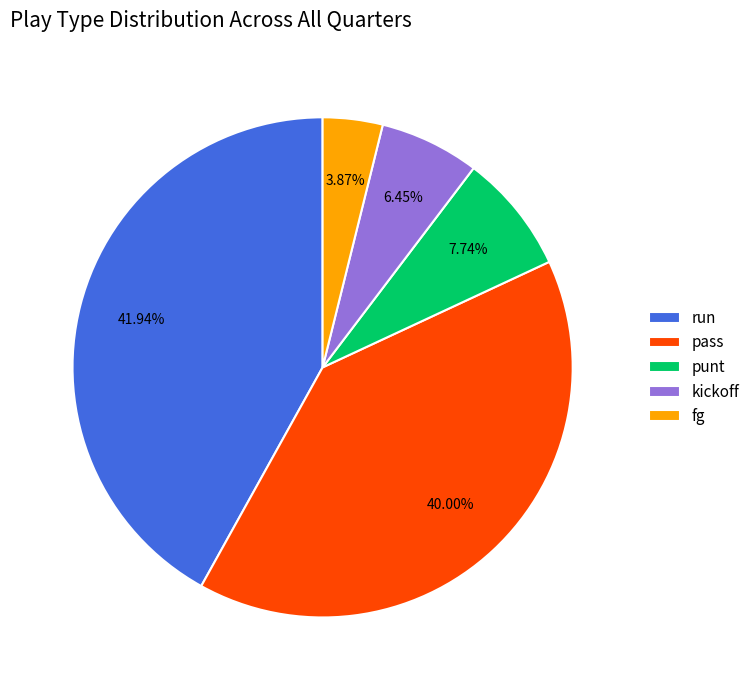

Rank the categories by value from lowest to highest.

fg, kickoff, punt, pass, run